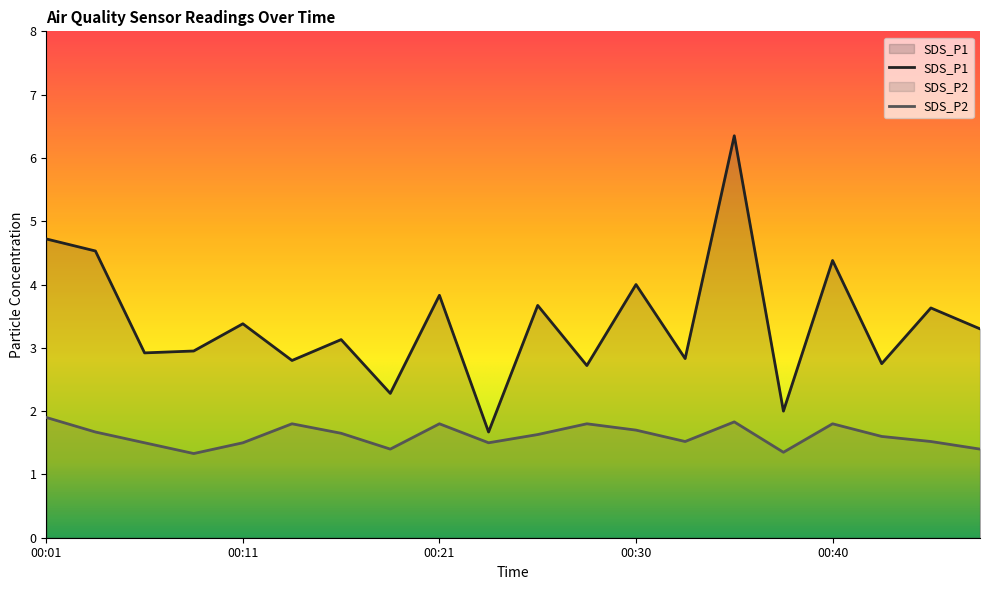

What is the difference between the SDS_P2 values at 00:47 and 00:13?

0.4